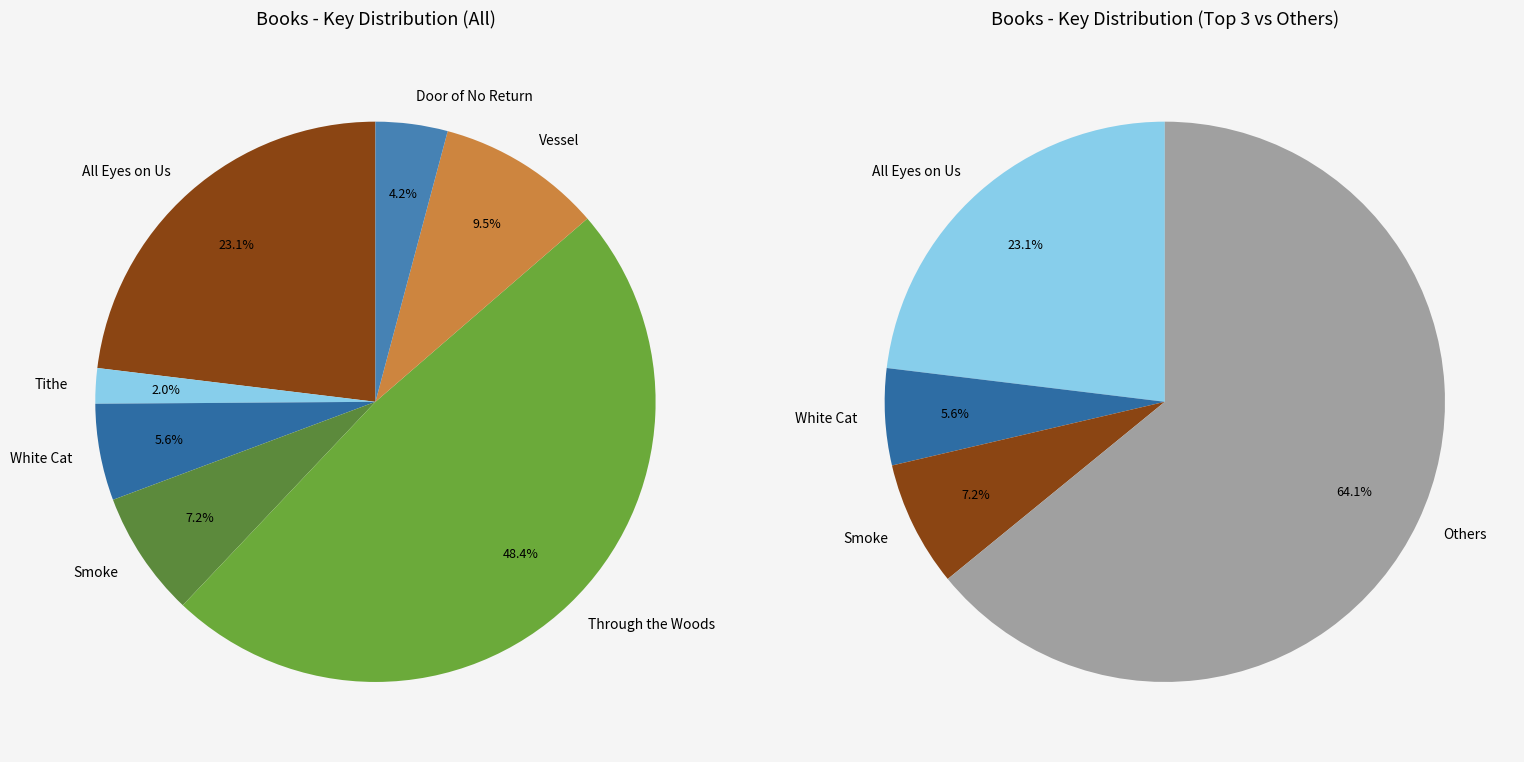

To the nearest percent, what is the combined percentage of Door of No Return and Vessel?

14%